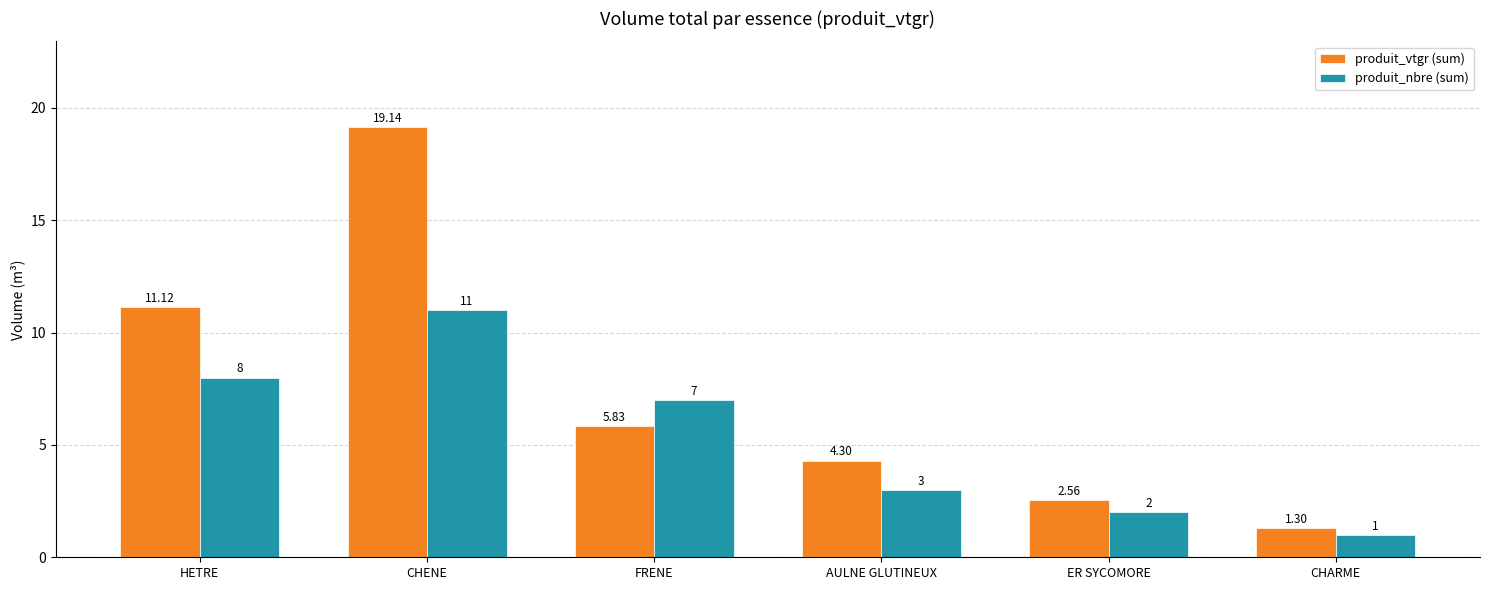

Which series has the largest total across all categories?

produit_vtgr (sum)